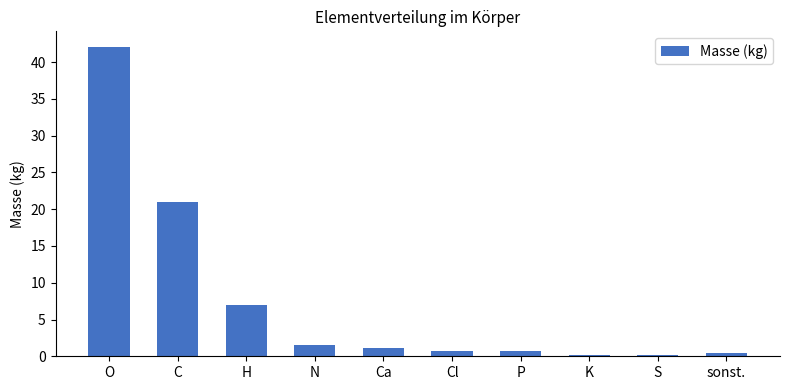

What is the maximum value shown in the chart?

42.1